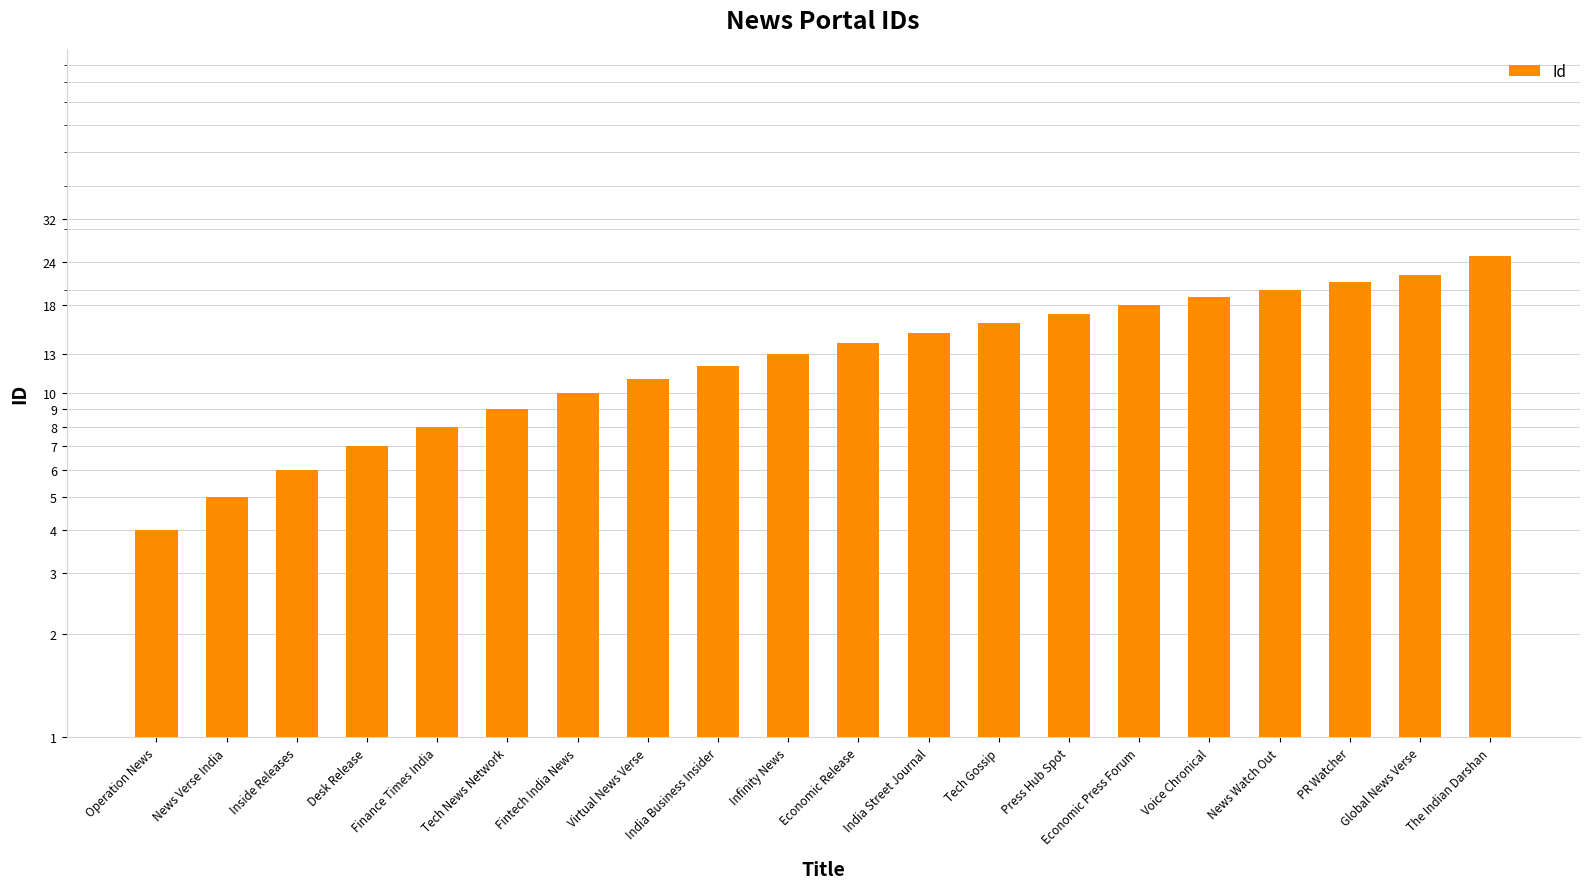

What is the ratio of the value at Economic Release to the value at Tech Gossip?

0.9